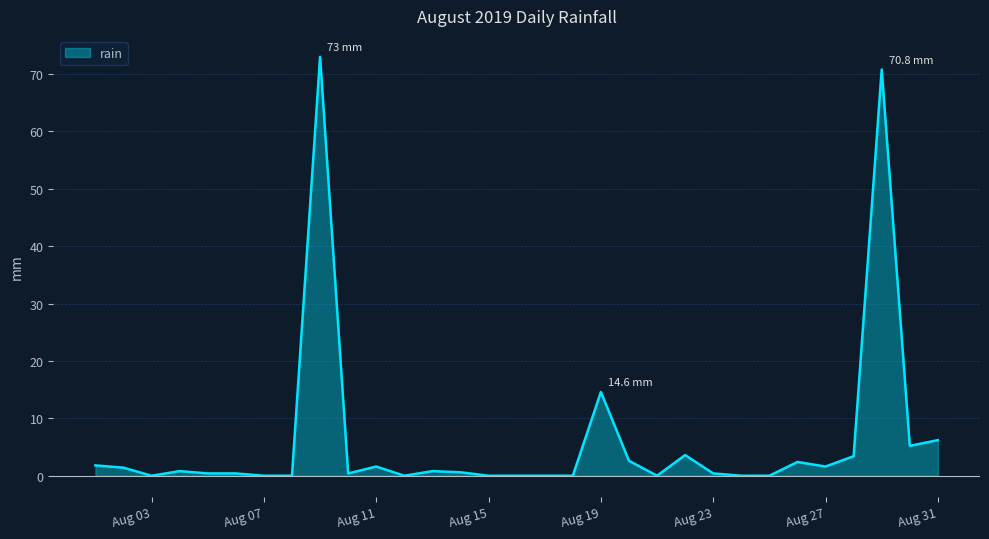

Count the number of data series in this chart.

1